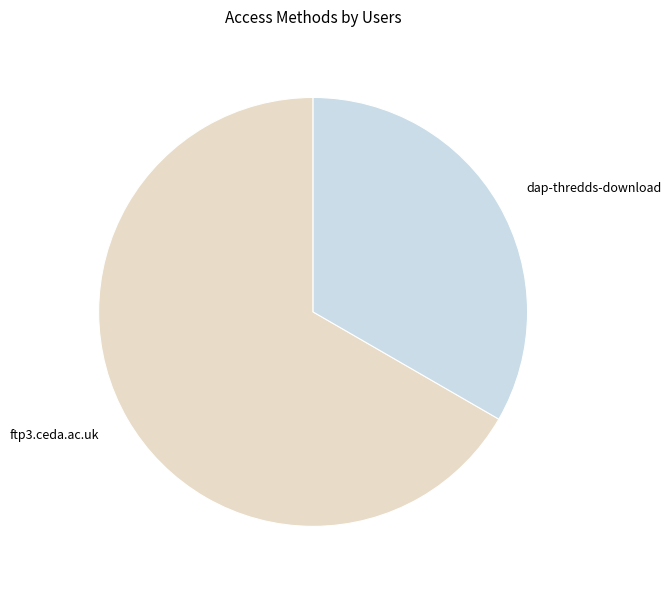

Rank the categories by value from highest to lowest.

ftp3.ceda.ac.uk, dap-thredds-download